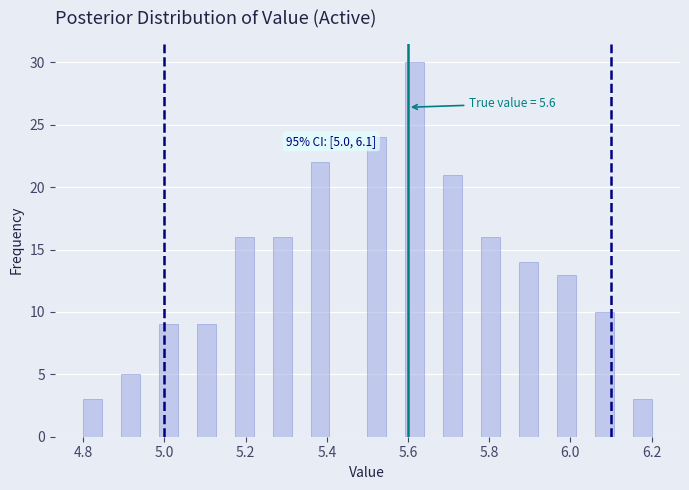

Around what value on the x-axis is the tallest bar? Give the approximate position of its centre, as read against the axis.

5.62